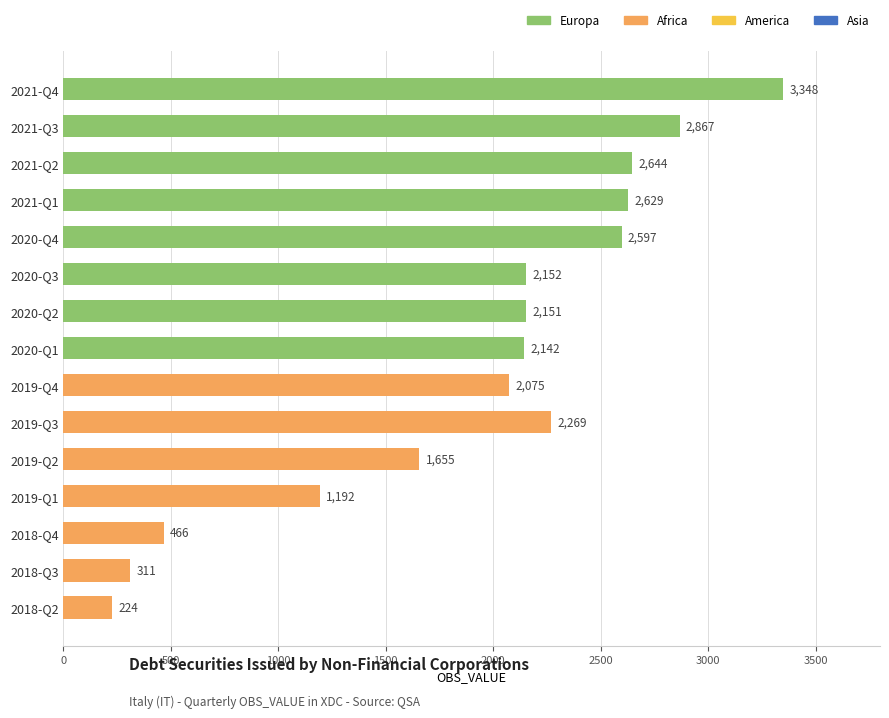

What is the average value?

1915